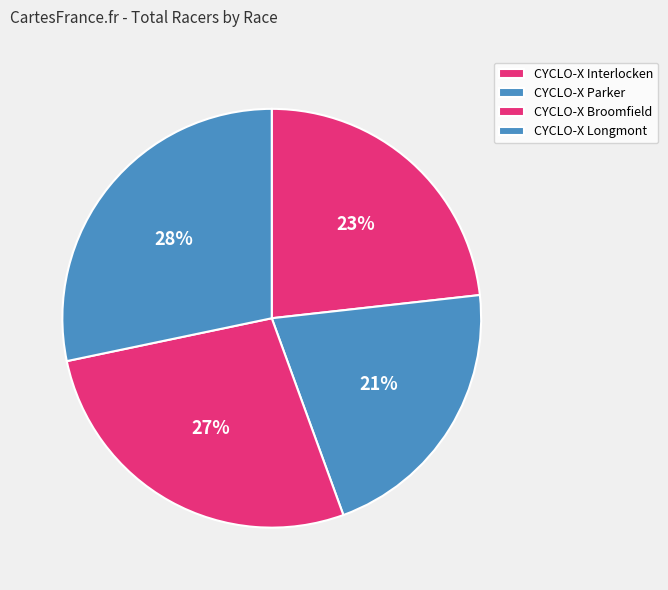

Is CYCLO-X Interlocken the majority of the pie?

No